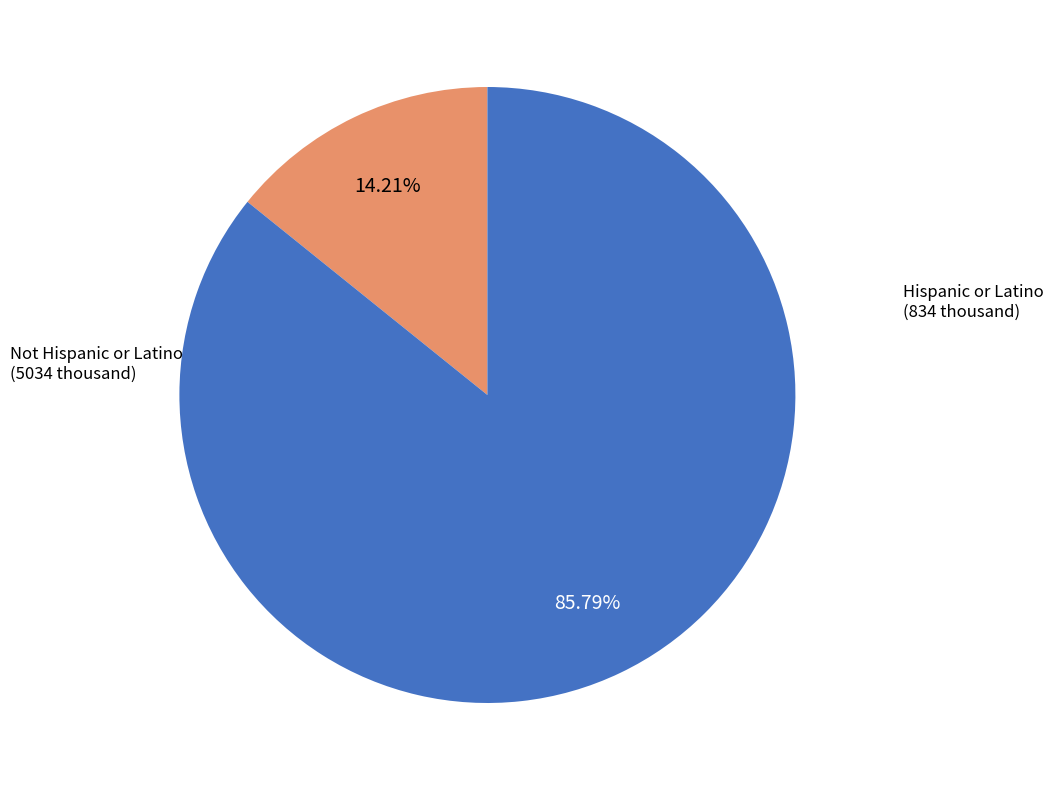

Is there a majority slice in this chart?

Yes